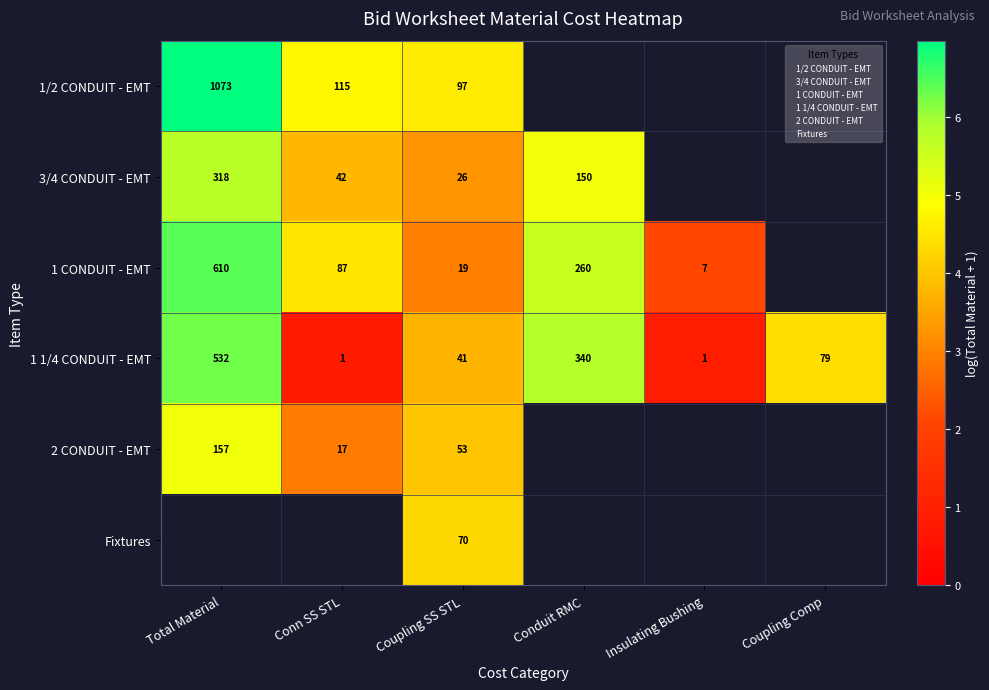

Is the value of 1 1/4 CONDUIT - EMT at Insulating Bushing greater than the value of 3/4 CONDUIT - EMT at Conn SS STL?

No